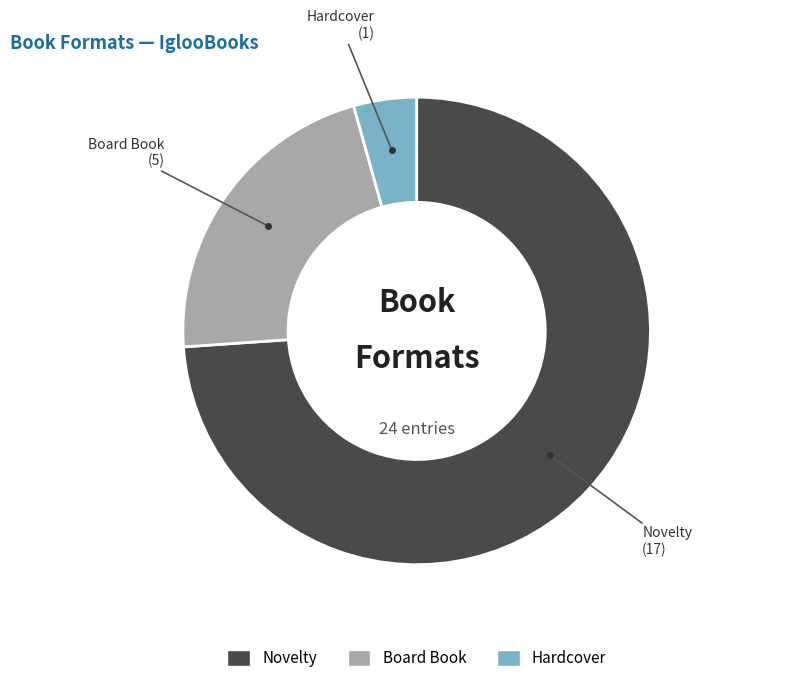

Which category has the biggest portion of the pie?

Novelty